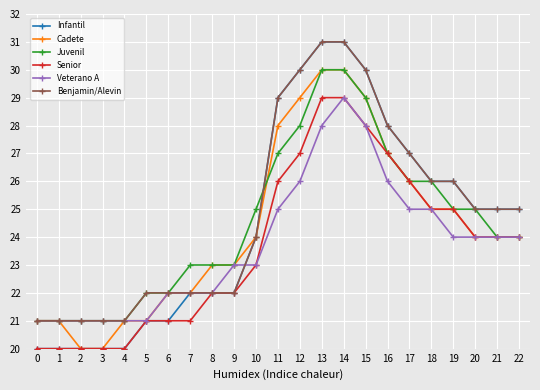

How many Juvenil values are between 22 and 27?

14